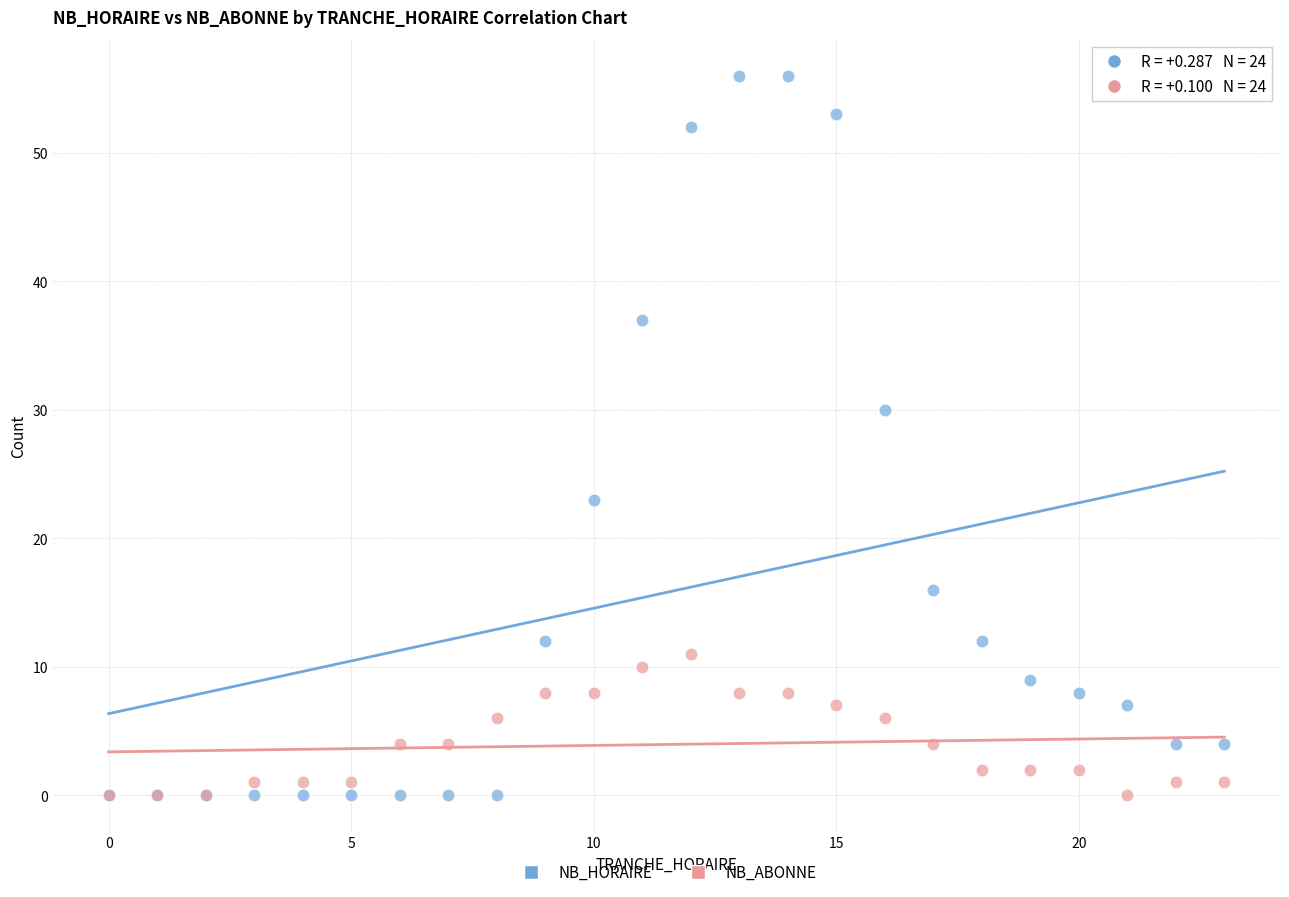

In the NB_HORAIRE series, what Y value is closest to 28?

30